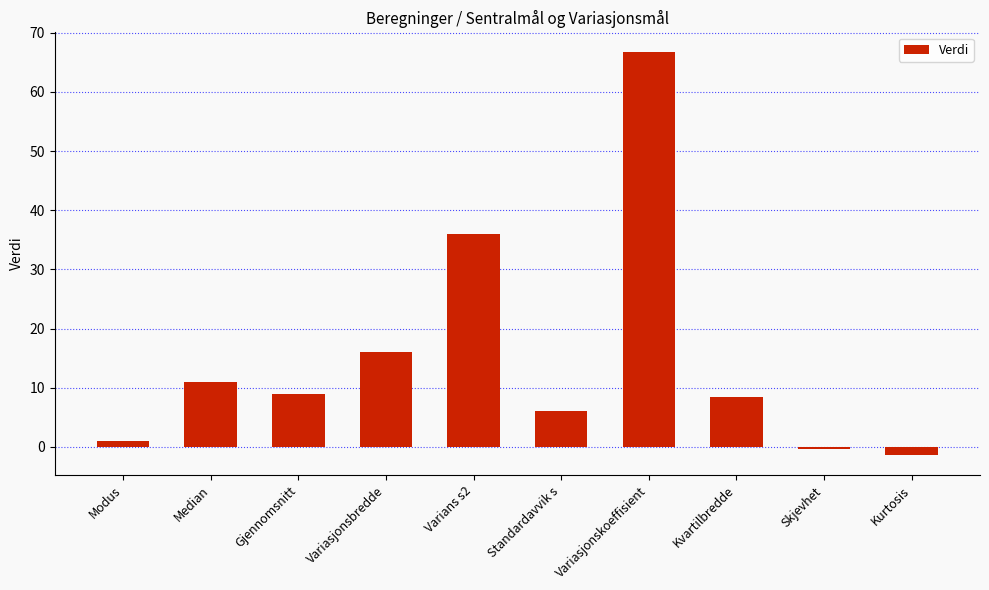

Reading left to right, extract all data points from this chart.

Modus=1.0	Median=11.0	Gjennomsnitt=9.0	Variasjonsbredde=16.0	Varians s2=36.0	Standardavvik s=6.0	Variasjonskoeffisient=66.7	Kvartilbredde=8.5	Skjevhet=-0.3	Kurtosis=-1.4